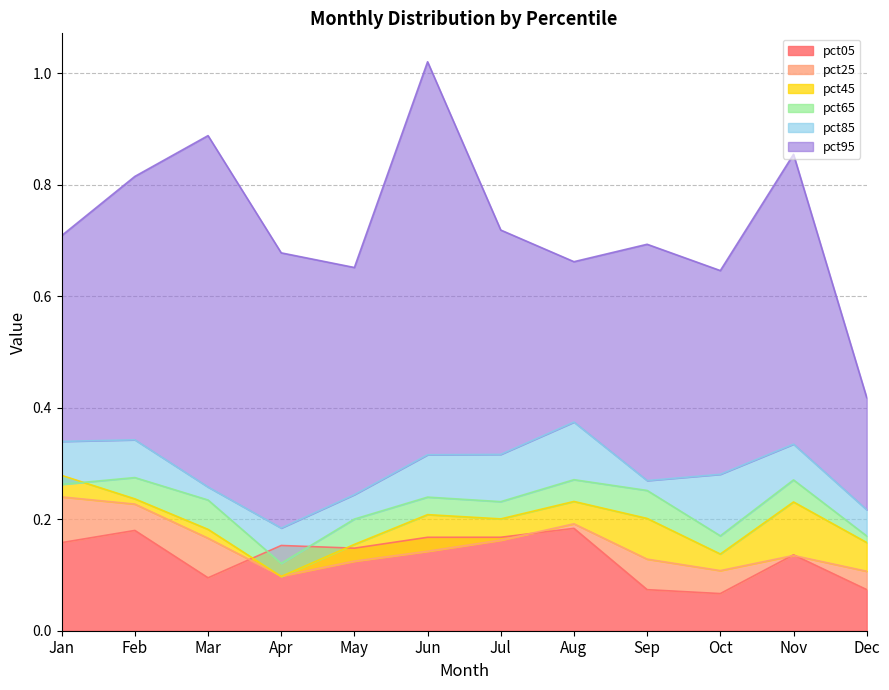

Between Apr and Jan, which is larger?

Jan